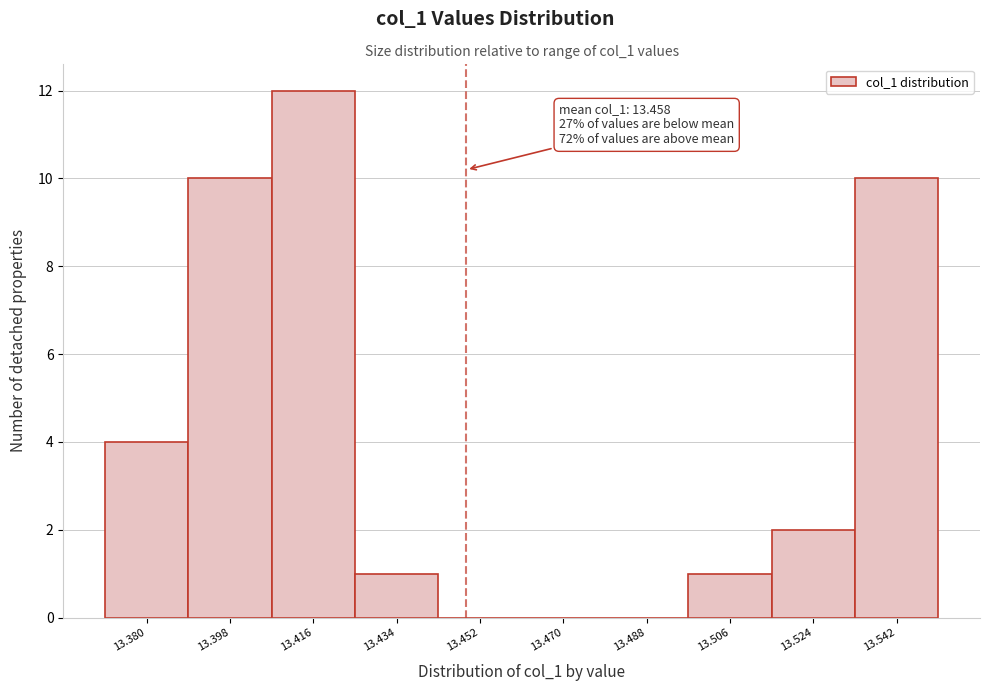

Reading left to right, list all the values displayed in this chart.

13.380=4	13.398=10	13.416=12	13.434=1	13.452=0	13.470=0	13.488=0	13.506=1	13.524=2	13.542=10